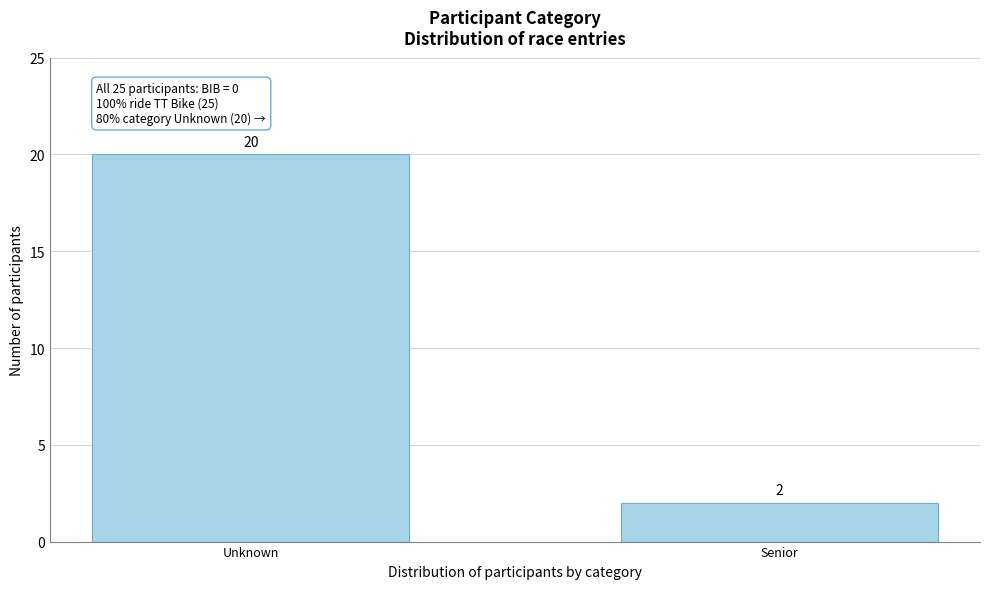

Reading left to right, extract all data points from this chart.

20	2